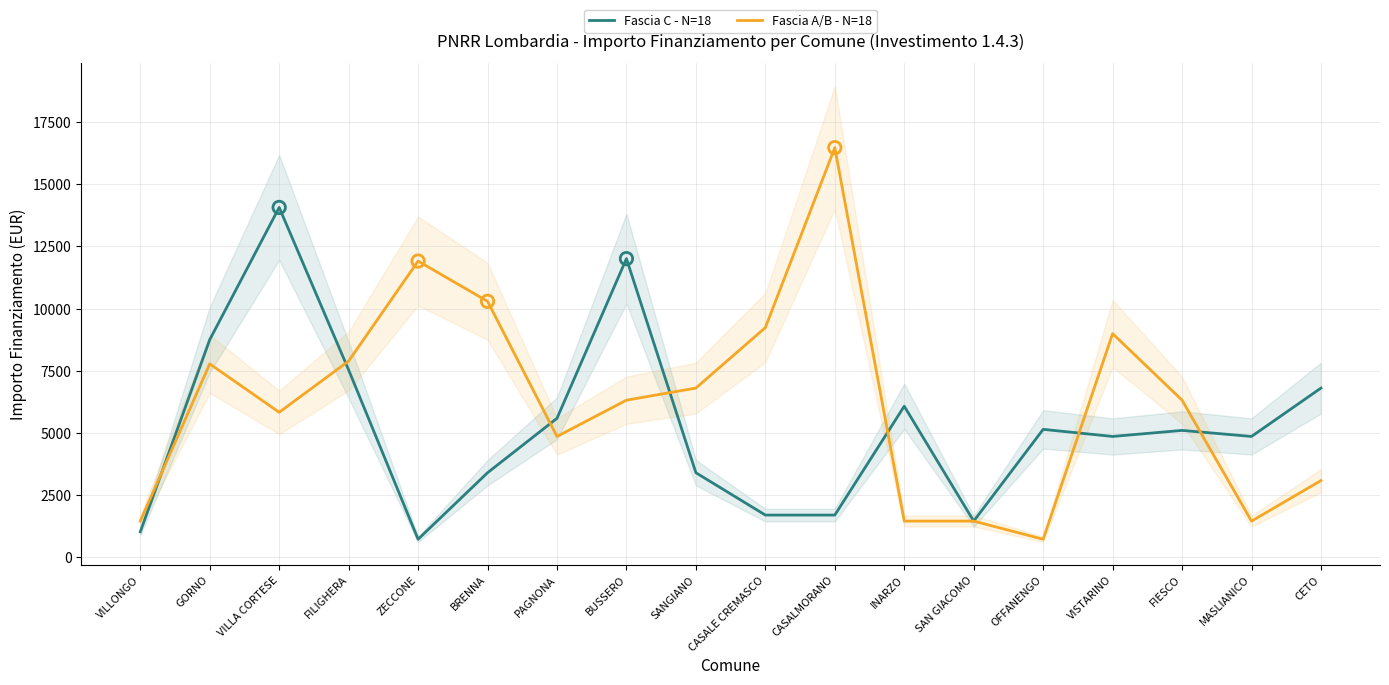

Which series contains the highest Y value?

Fascia A/B - N=18